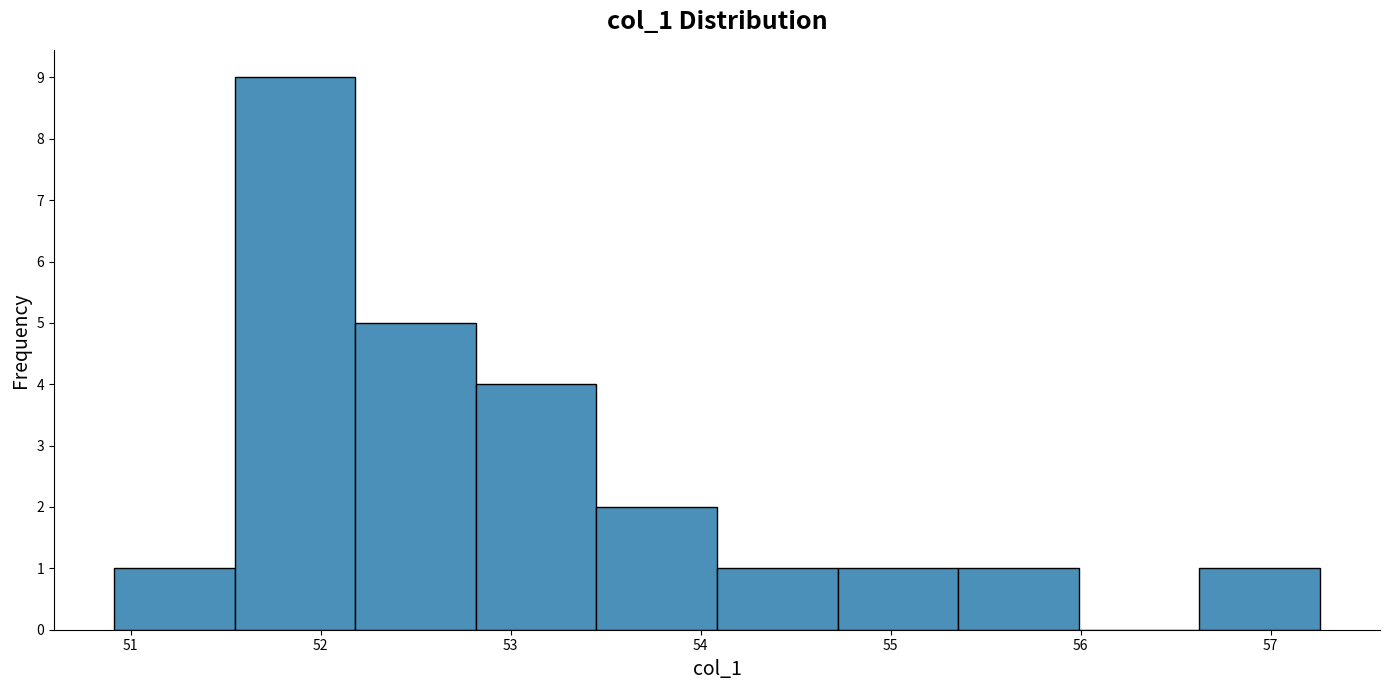

How tall is the bar that spans 54.7 to 55.4 on the x-axis? Neither the bar edges nor the heights are printed on the chart, so give them approximately, as read against the axes.

1